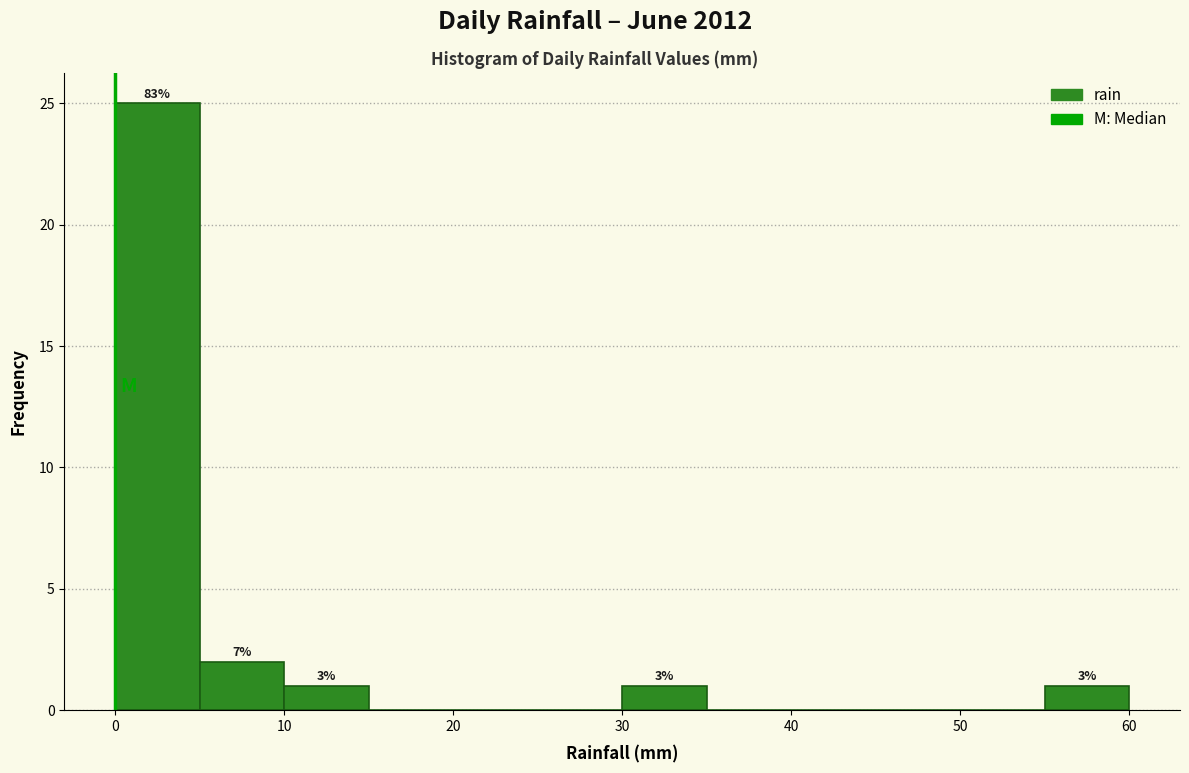

Which range on the x-axis has the tallest bar?

0 to 5